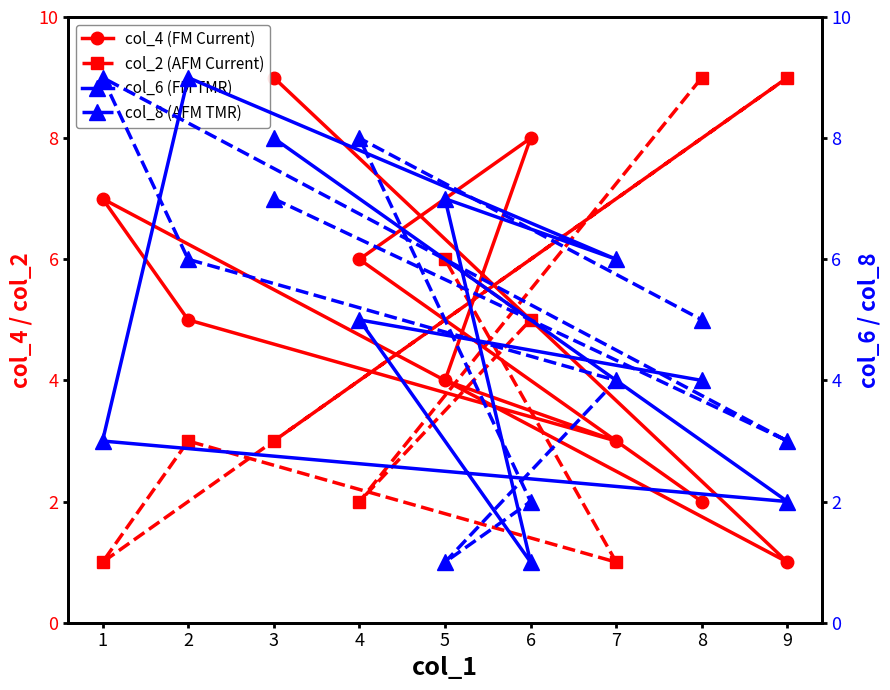

What is the difference between the second highest and second lowest values in the col_8 (AFM TMR) series?

6